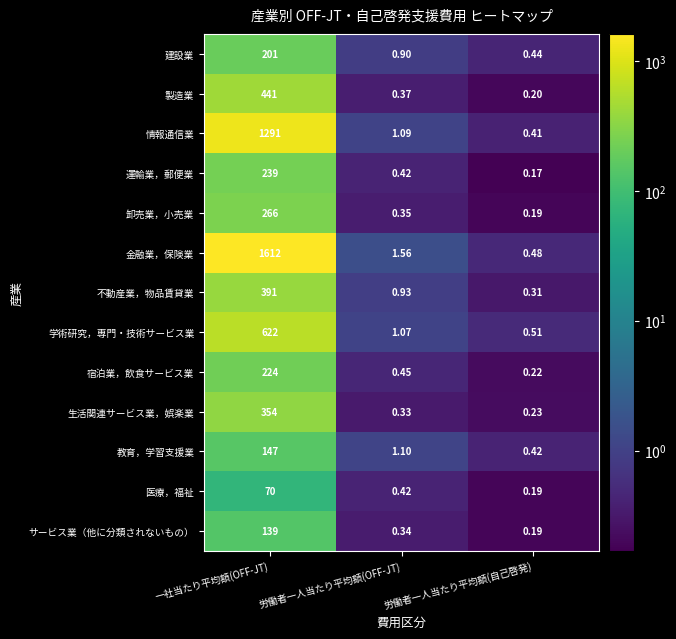

At which category is the sum across all series the highest?

一社当たり平均額(OFF-JT)